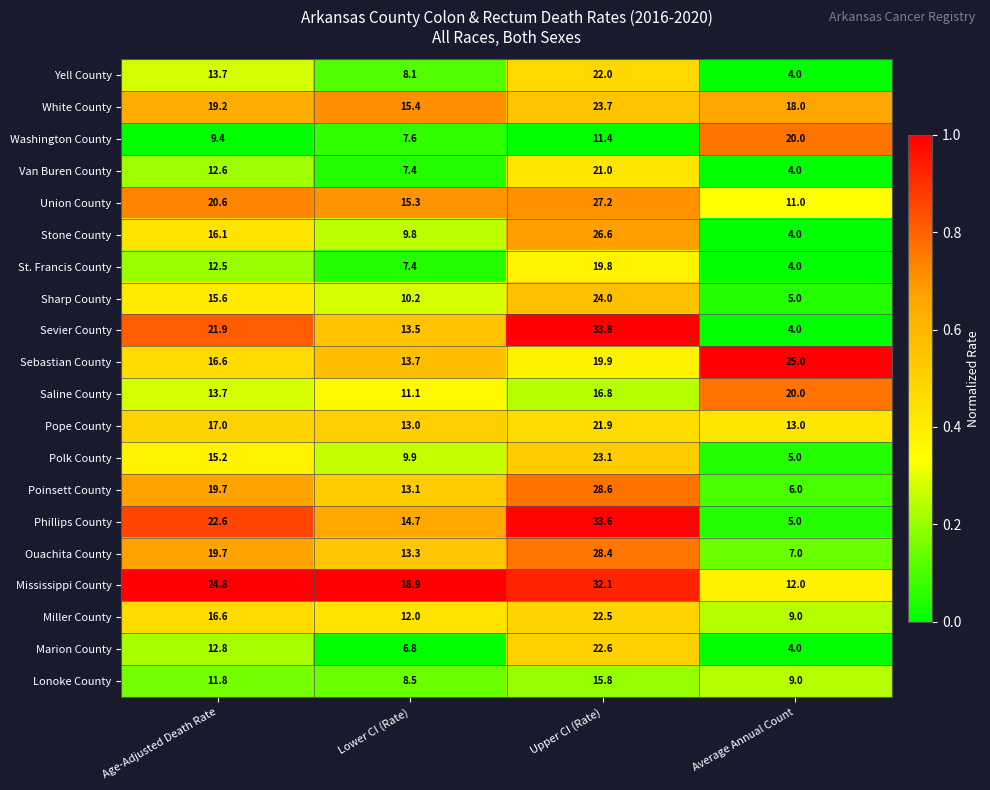

At which category does the chart reach its minimum across all series?

Average Annual Count